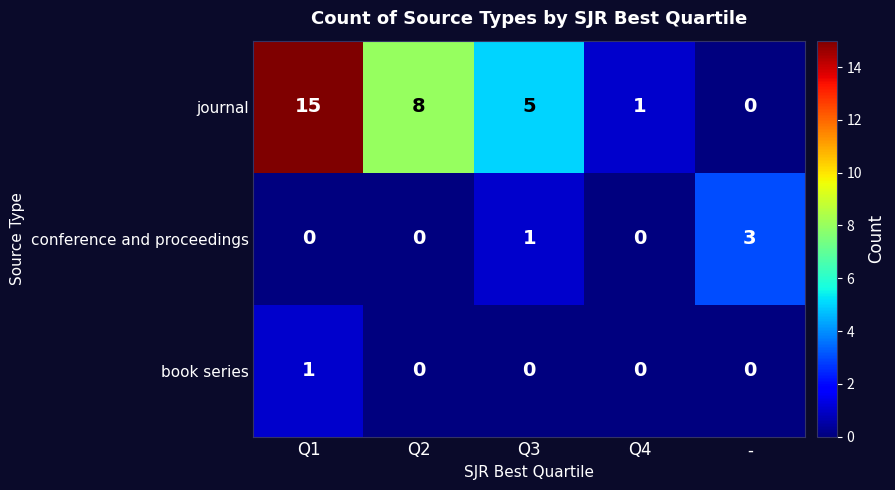

Between Q1 and Q4, which series saw the biggest shift?

journal